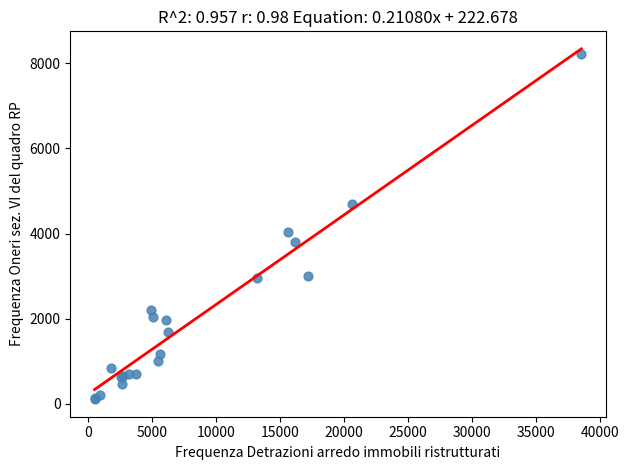

What Y value in the scatter plot is closest to 4165?

4046